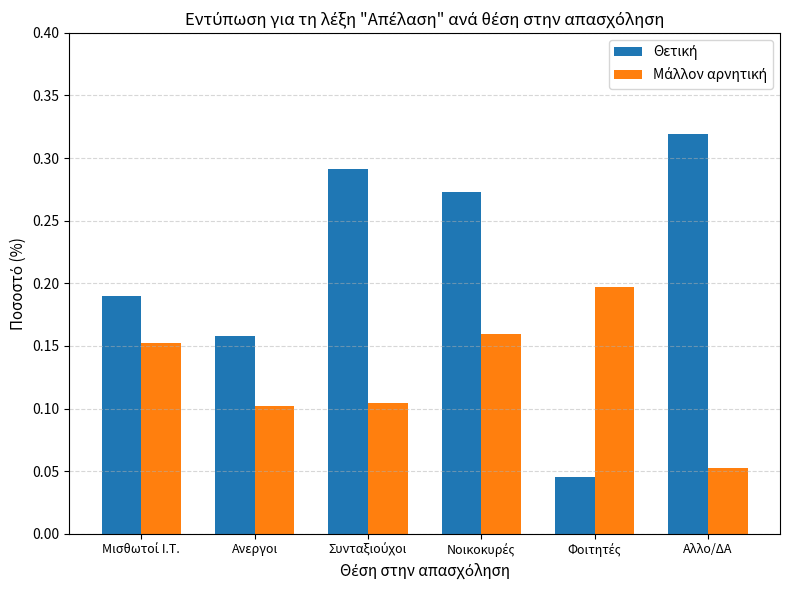

At how many categories does at least one series exceed 0?

6